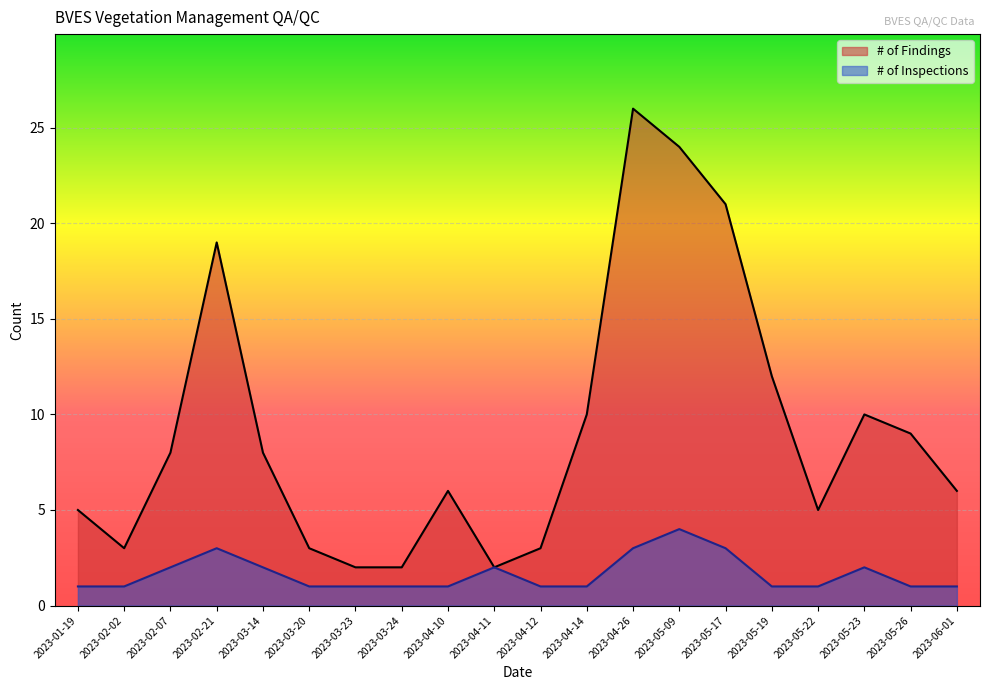

What are all the series names shown in the legend?

# of Findings, # of Inspections